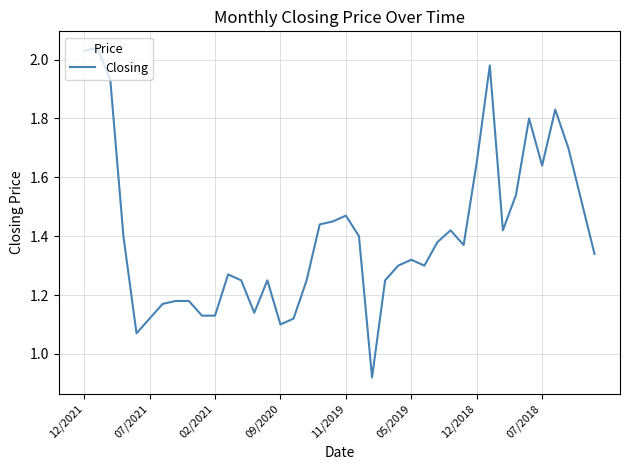

How many distinct data groups are displayed?

1